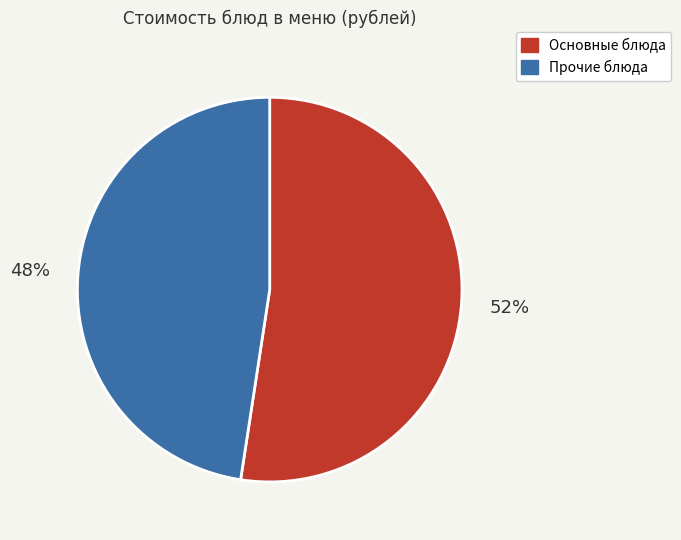

To the nearest percent, what is the average slice percentage?

50%